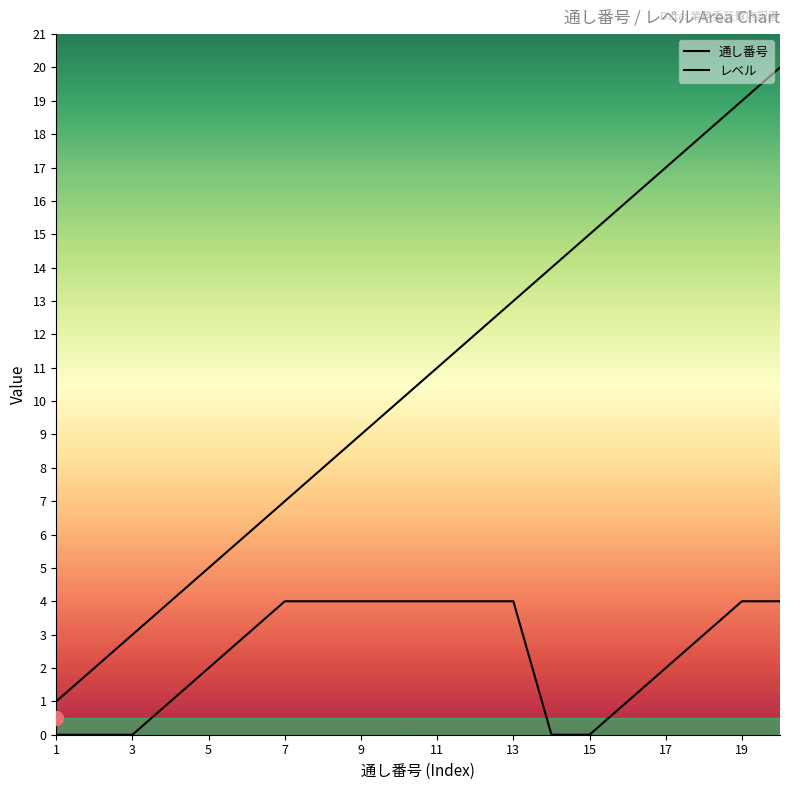

At which category is the sum across all series the highest?

20